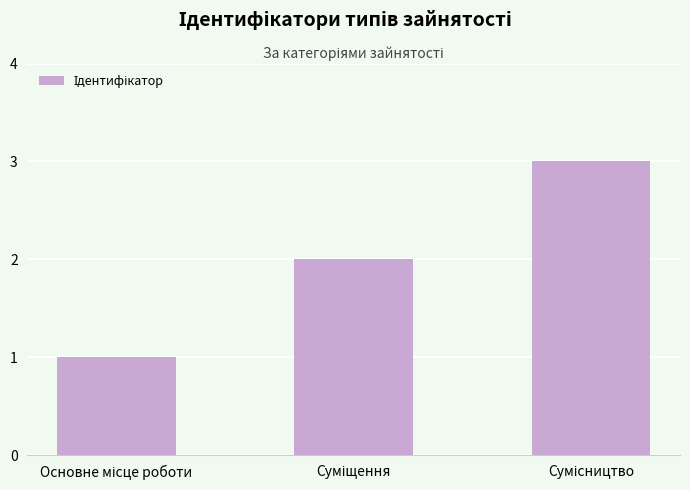

What is the maximum value shown in the chart?

3